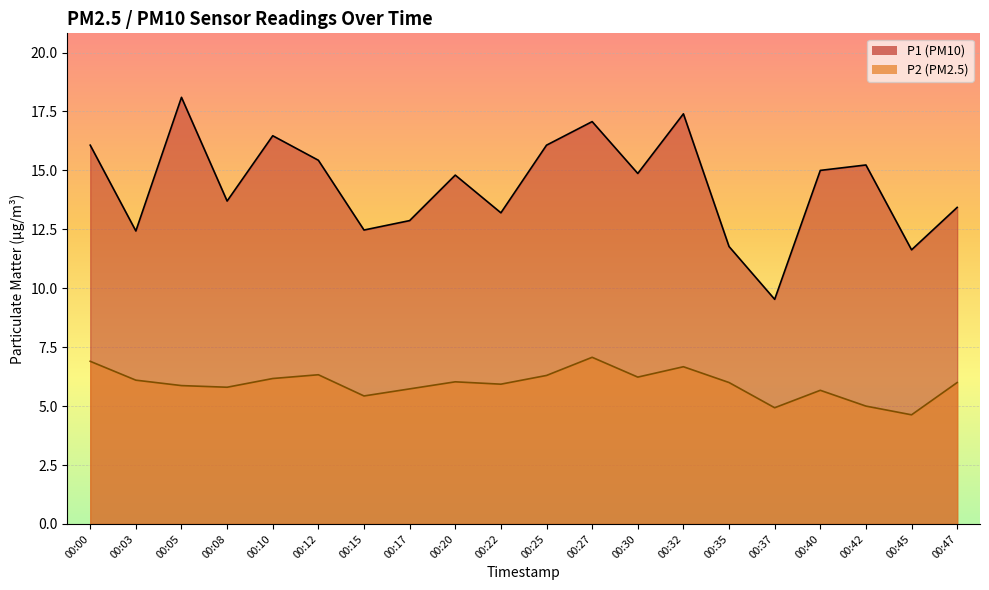

Rank the categories by P2 value from highest to lowest.

00:27, 00:00, 00:32, 00:12, 00:25, 00:30, 00:10, 00:03, 00:20, 00:35, 00:47, 00:22, 00:05, 00:08, 00:17, 00:40, 00:15, 00:42, 00:37, 00:45